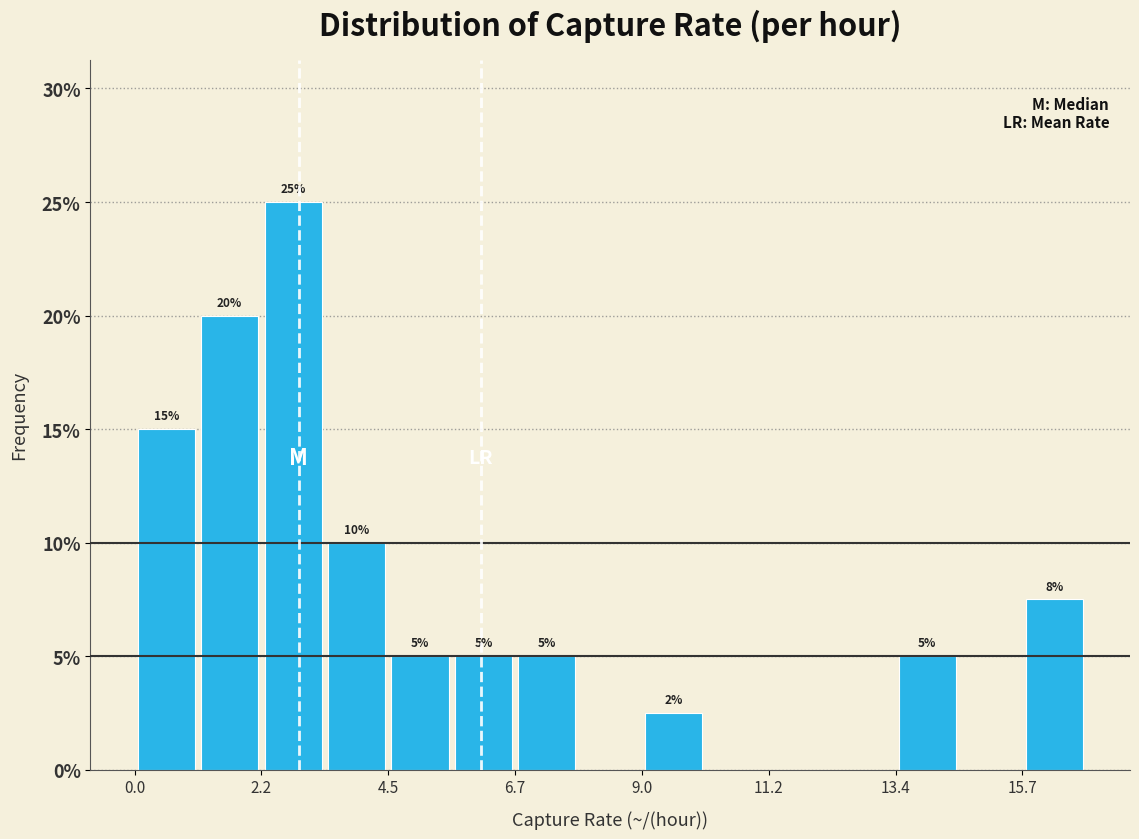

Read against the x-axis, roughly where is the centre of the tallest bar?

3.0